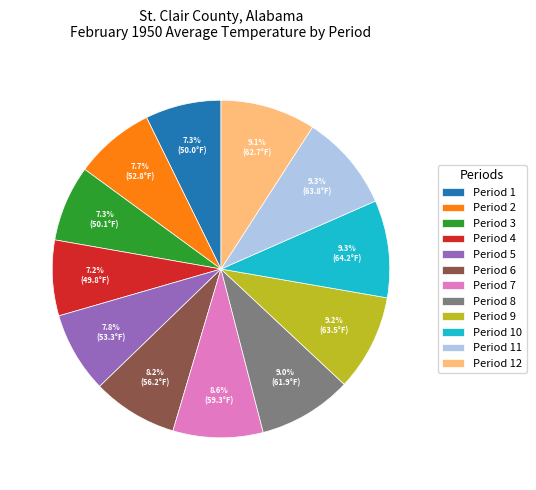

Is there any slice that represents more than half of the pie?

No